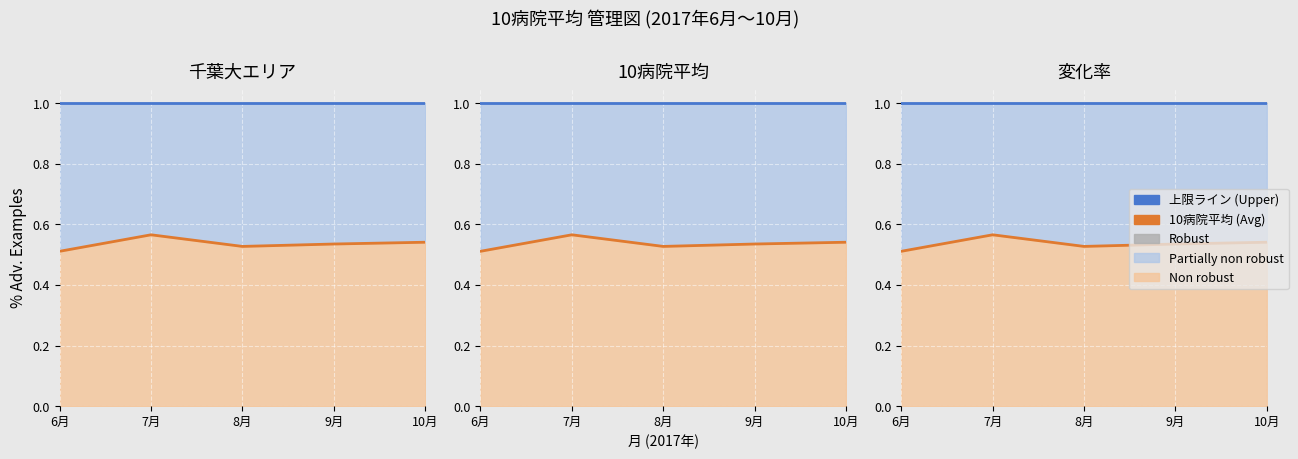

Reading left to right, what are all the values shown in this chart?

上限 (Upper): 6月=1.0	7月=1.0	8月=1.0	9月=1.0	10月=1.0
10病院平均 (Avg): 6月=0.5	7月=0.6	8月=0.5	9月=0.5	10月=0.5